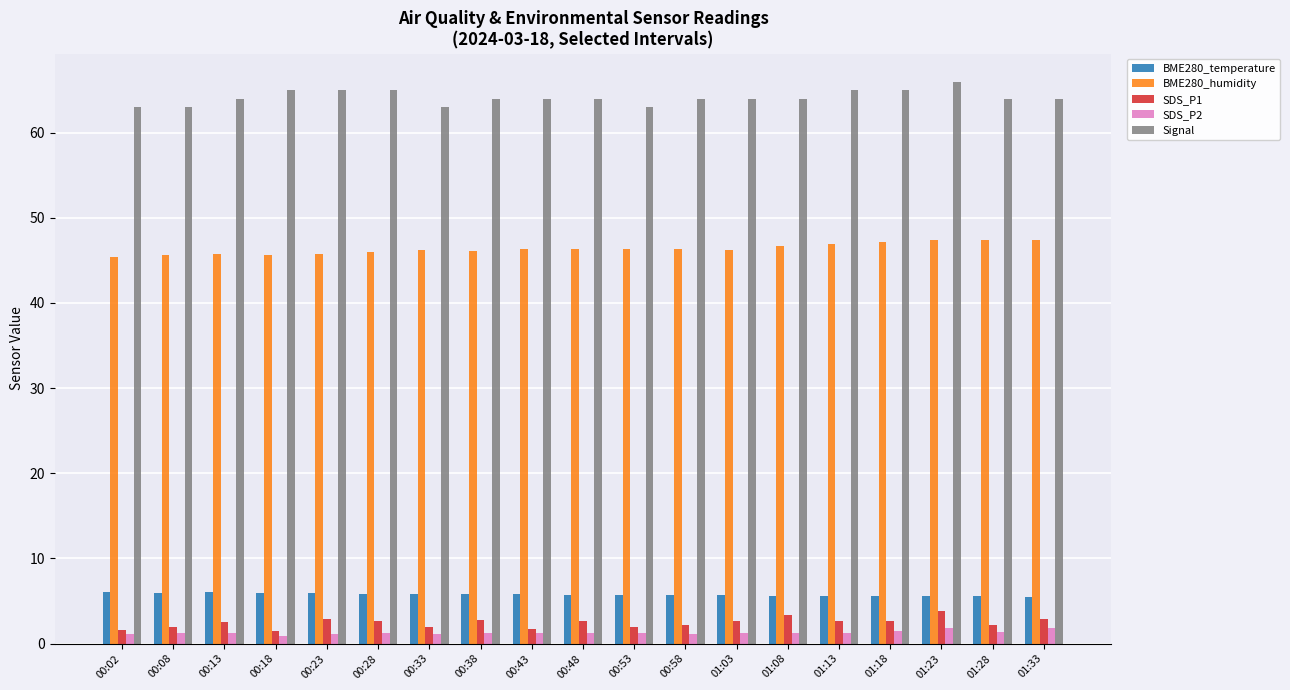

What is the greatest value displayed?

66.0